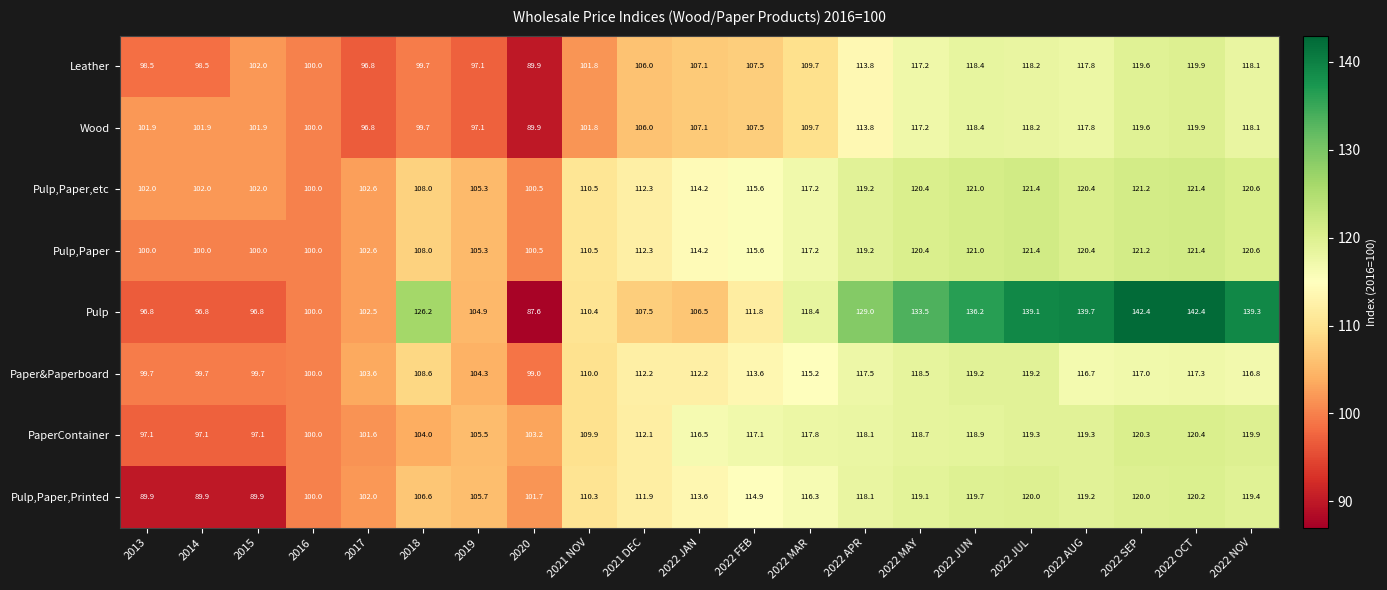

What is the maximum value shown in the chart?

142.4